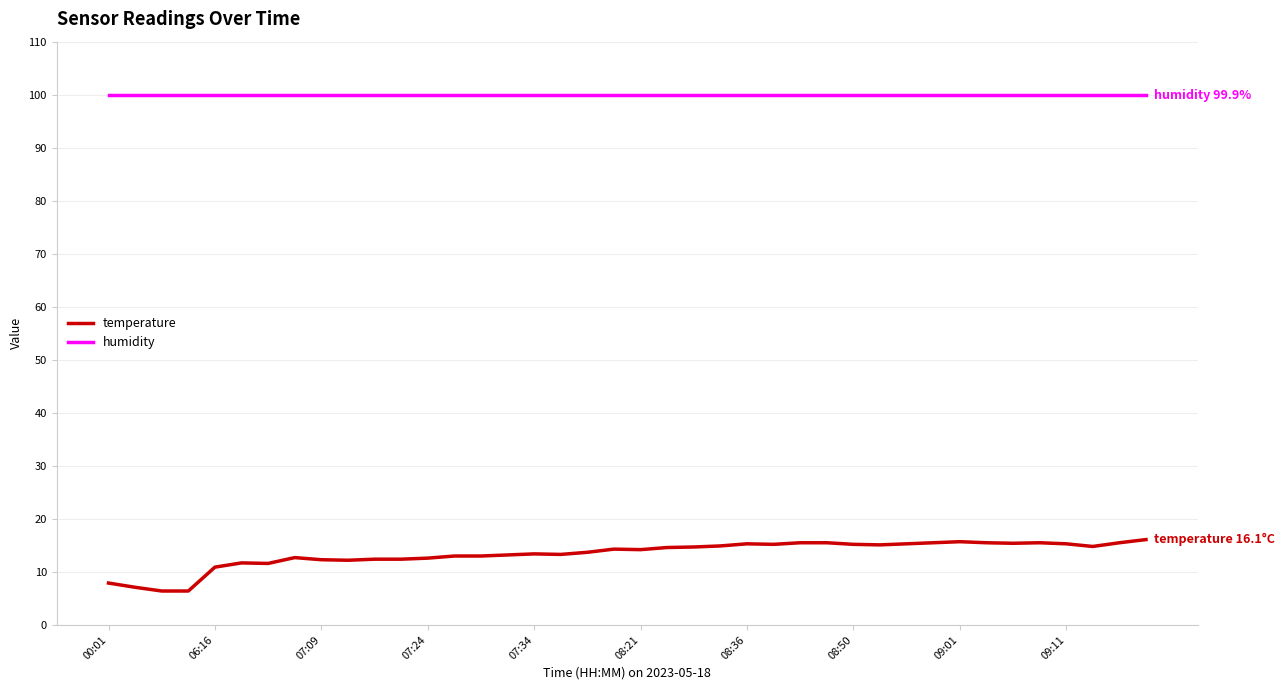

What are all the series names shown in the legend?

temperature, humidity